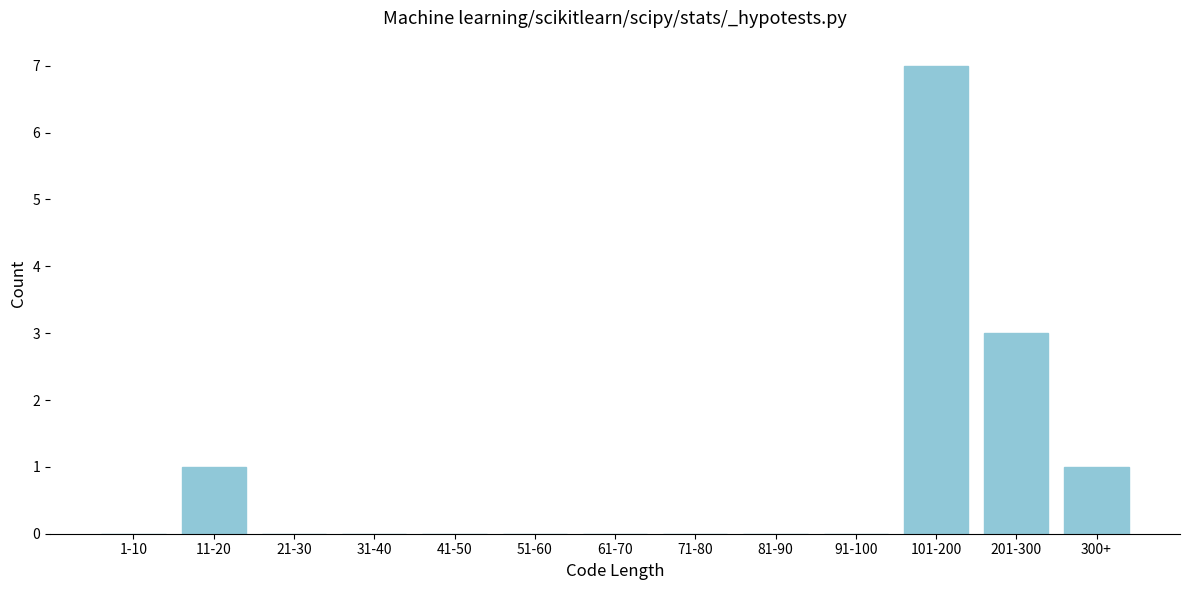

Reading left to right, transcribe all the data shown in this chart.

1-10=0	11-20=1	21-30=0	31-40=0	41-50=0	51-60=0	61-70=0	71-80=0	81-90=0	91-100=0	101-200=7	201-300=3	300+=1